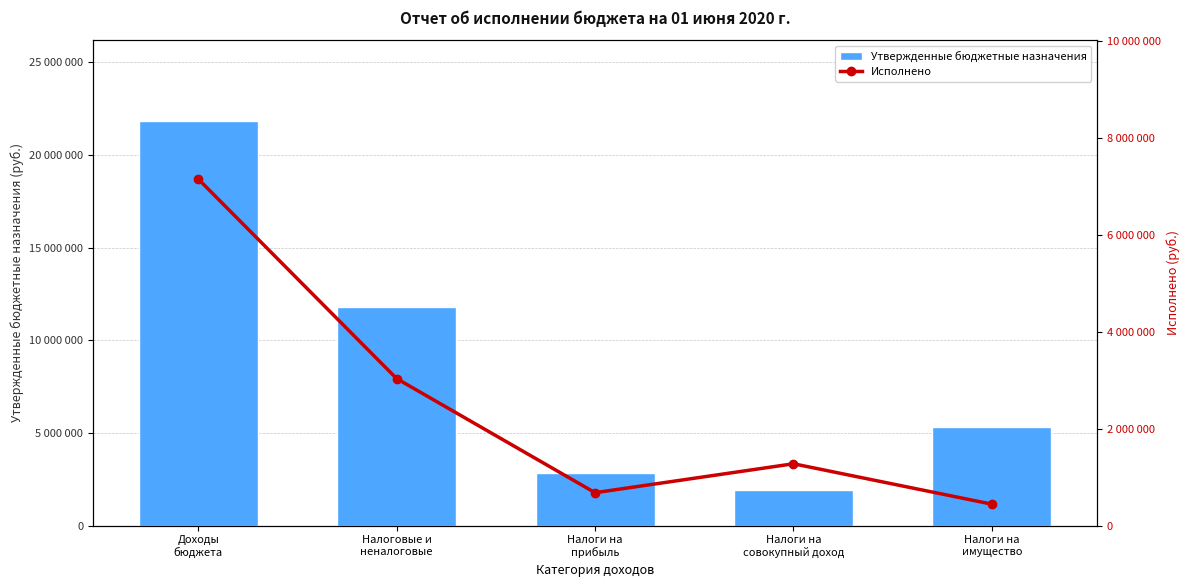

List the labels in order of Утвержденные бюджетные назначения value, smallest first.

Налоги на
совокупный доход, Налоги на
прибыль, Налоги на
имущество, Налоговые и
неналоговые, Доходы
бюджета